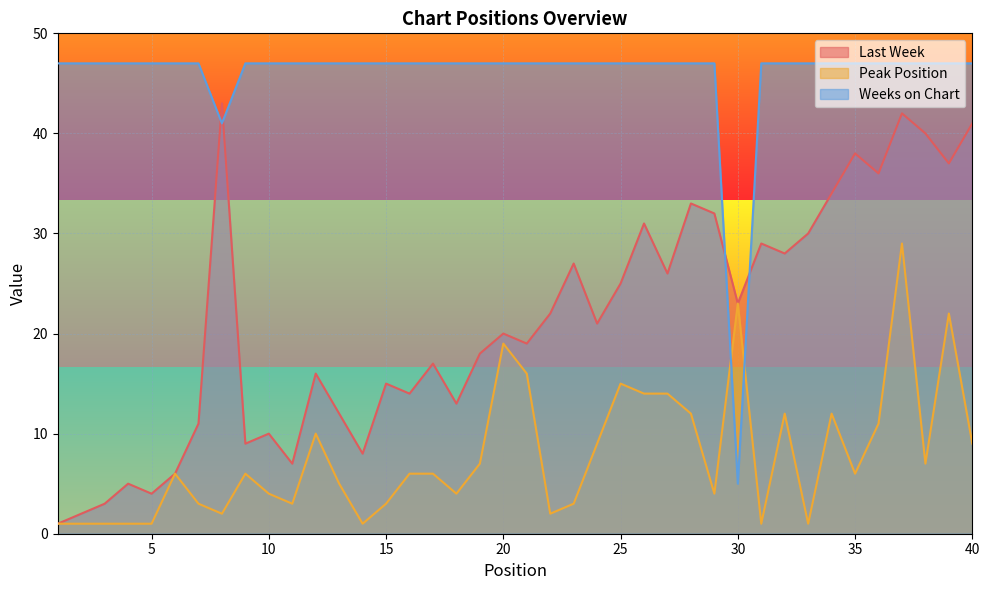

Count the number of data series in this chart.

3